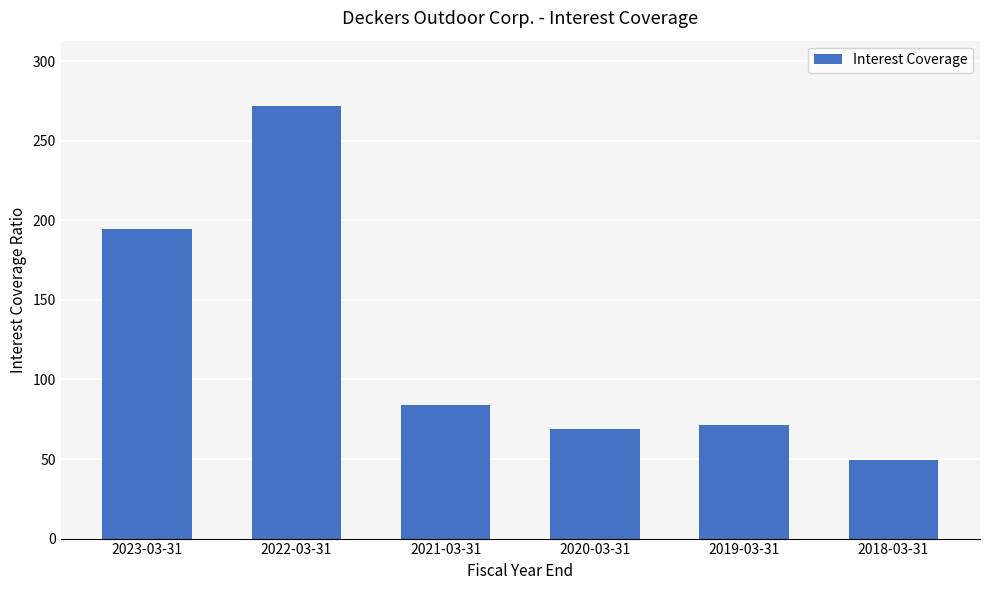

List the labels in order of value, smallest first.

2018-03-31, 2020-03-31, 2019-03-31, 2021-03-31, 2023-03-31, 2022-03-31